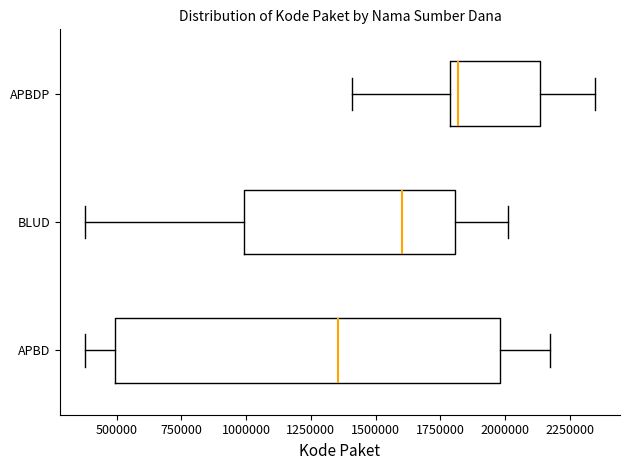

Reading bottom to top, read every box against the x-axis: the position of its median line, the range the box covers, and the ends of its whiskers. The values are not printed on the chart, so give them approximately, as read against the axis.

APBD: median 1350000, box 500000 to 2000000, whiskers 400000 to 2150000
BLUD: median 1600000, box 1000000 to 1800000, whiskers 400000 to 2000000
APBDP: median 1800000 (just right of the box's left edge), box 1800000 to 2150000, whiskers 1400000 to 2350000